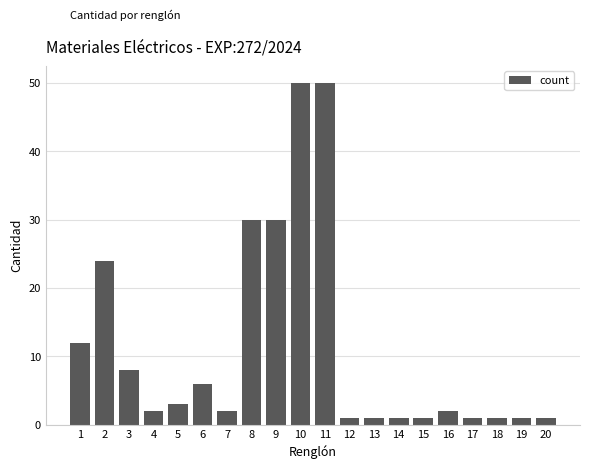

Where does the data first go above 2?

1